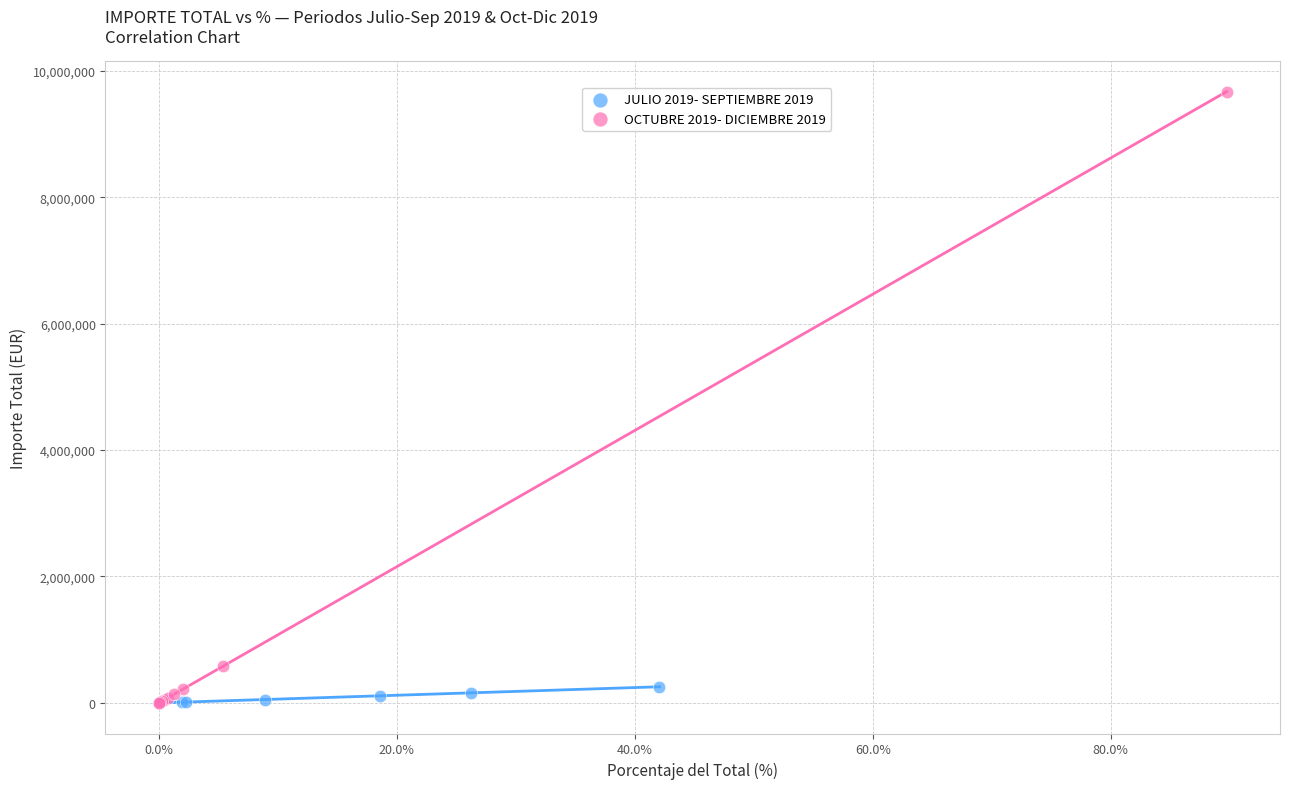

Which series has the largest Y range (max minus min)?

OCTUBRE 2019- DICIEMBRE 2019